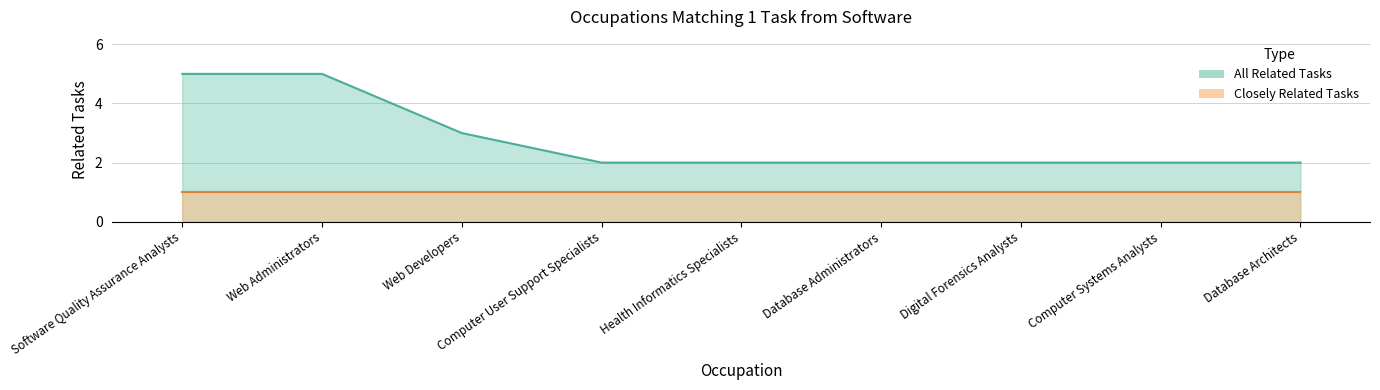

Rank the categories by value from highest to lowest.

Software Quality Assurance Analysts, Web Administrators, Web Developers, Computer User Support Specialists, Health Informatics Specialists, Database Administrators, Digital Forensics Analysts, Computer Systems Analysts, Database Architects